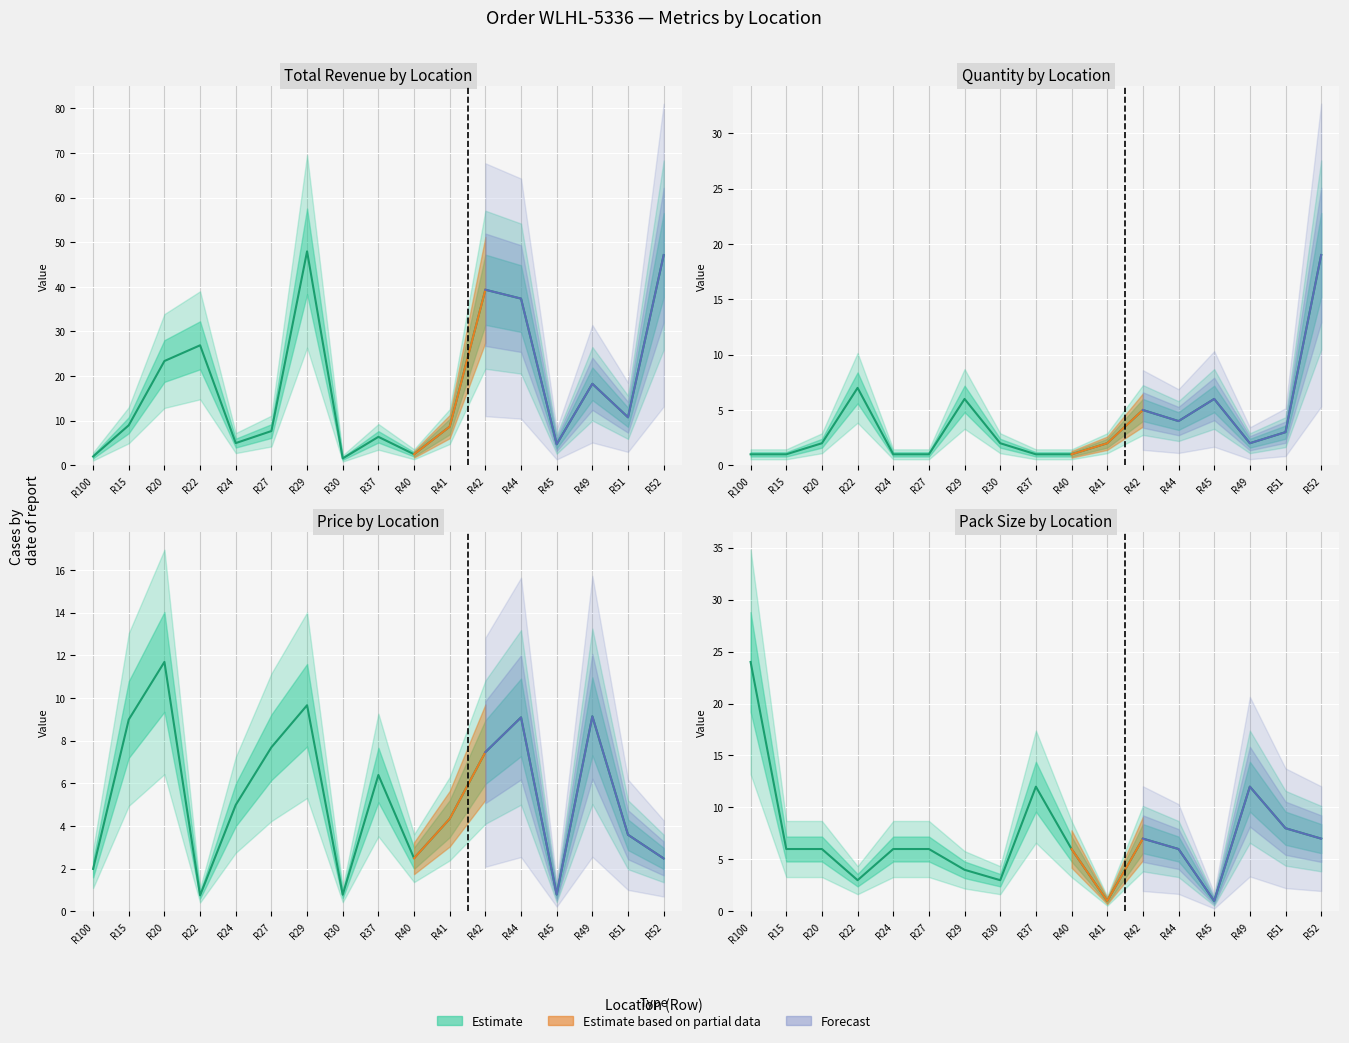

Reading left to right, extract all data points from this chart.

Total: R100=2.0	R15=9.0	R20=23.4	R22=26.9	R24=5.0	R27=7.7	R29=48.0	R30=1.6	R37=6.4	R40=2.5	R41=8.7	R42=39.4	R44=37.4	R45=4.7	R49=18.3	R51=10.8	R52=47.1
QTY: R100=1.0	R15=1.0	R20=2.0	R22=7.0	R24=1.0	R27=1.0	R29=6.0	R30=2.0	R37=1.0	R40=1.0	R41=2.0	R42=5.0	R44=4.0	R45=6.0	R49=2.0	R51=3.0	R52=19.0
Price: R100=2.0	R15=9.0	R20=11.7	R22=0.8	R24=5.0	R27=7.7	R29=9.7	R30=0.8	R37=6.4	R40=2.5	R41=4.3	R42=7.5	R44=9.1	R45=0.8	R49=9.1	R51=3.6	R52=2.5
Pkd: R100=24.0	R15=6.0	R20=6.0	R22=3.0	R24=6.0	R27=6.0	R29=4.0	R30=3.0	R37=12.0	R40=6.0	R41=1.0	R42=7.0	R44=6.0	R45=1.0	R49=12.0	R51=8.0	R52=7.0